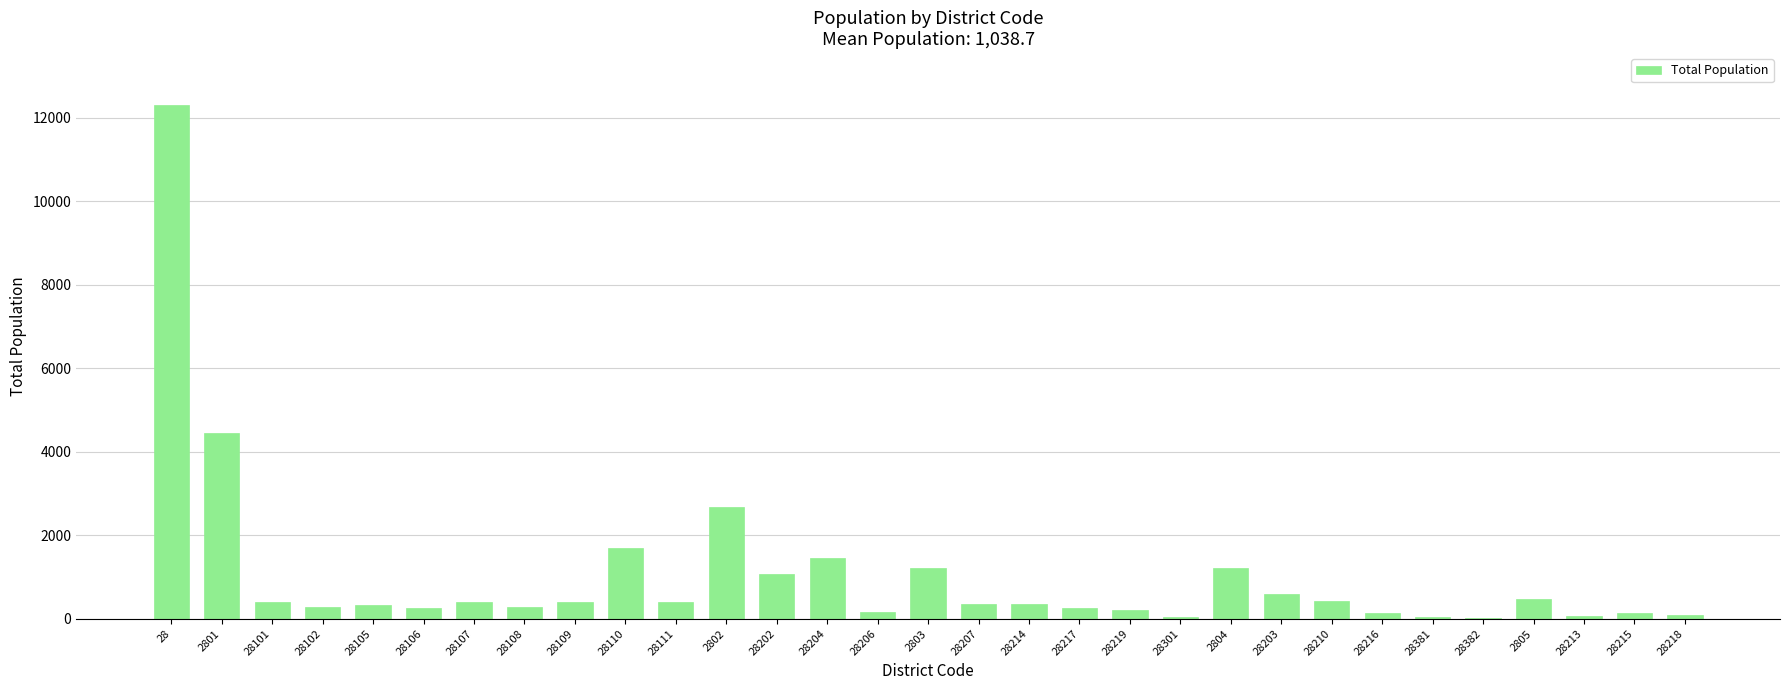

The chart shows a value of 426 at 28210. True or false?

True